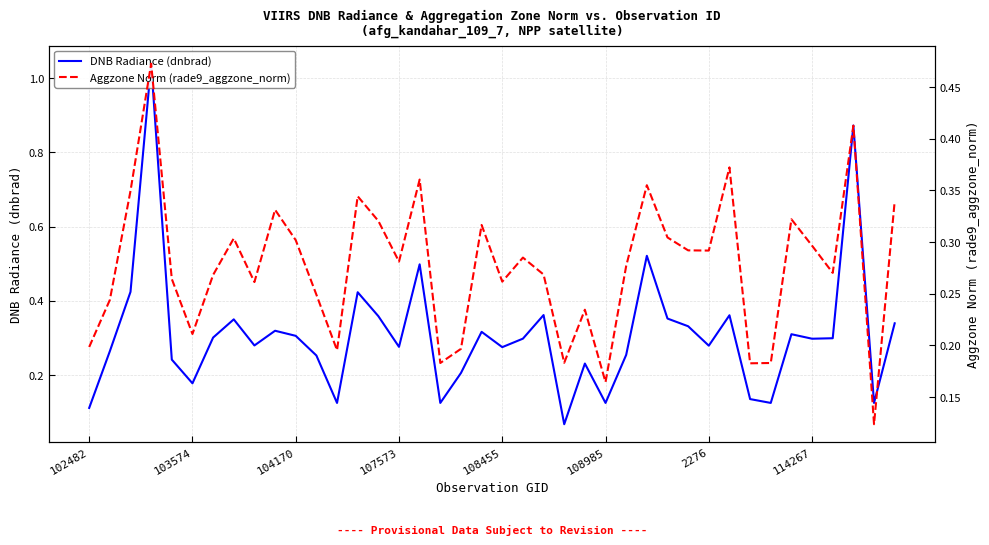

List the series in order of their peak value, highest first.

DNB Radiance (dnbrad), Aggzone Norm (rade9_aggzone_norm)